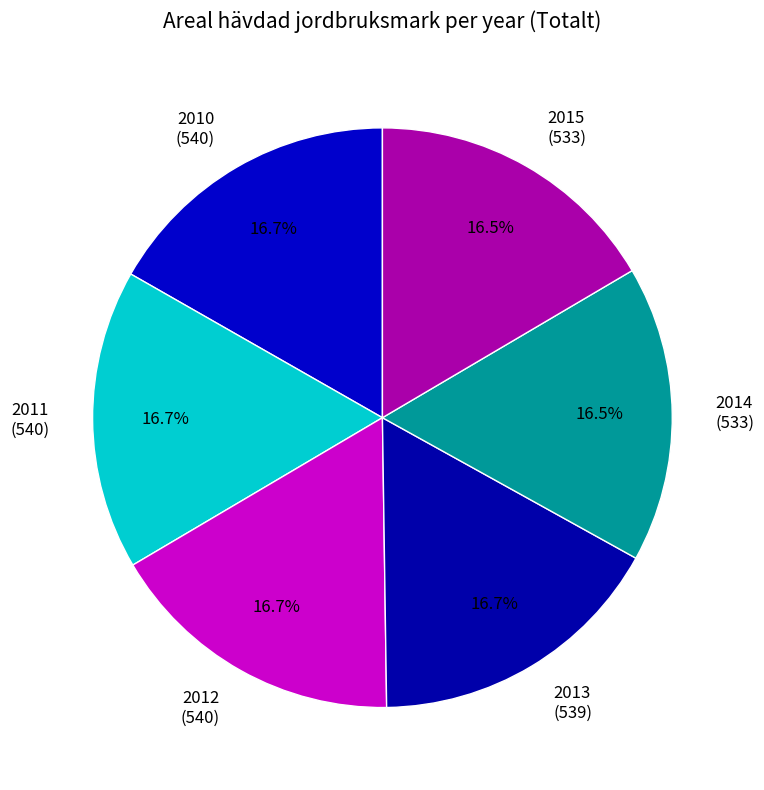

Combined, do 2014 and 2011 account for over 50%?

No